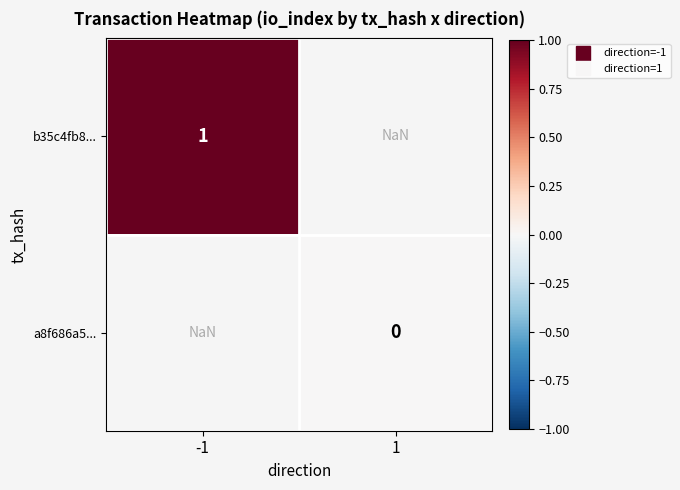

Rank the series by their average value, from highest to lowest.

b35c4fb8..., a8f686a5...